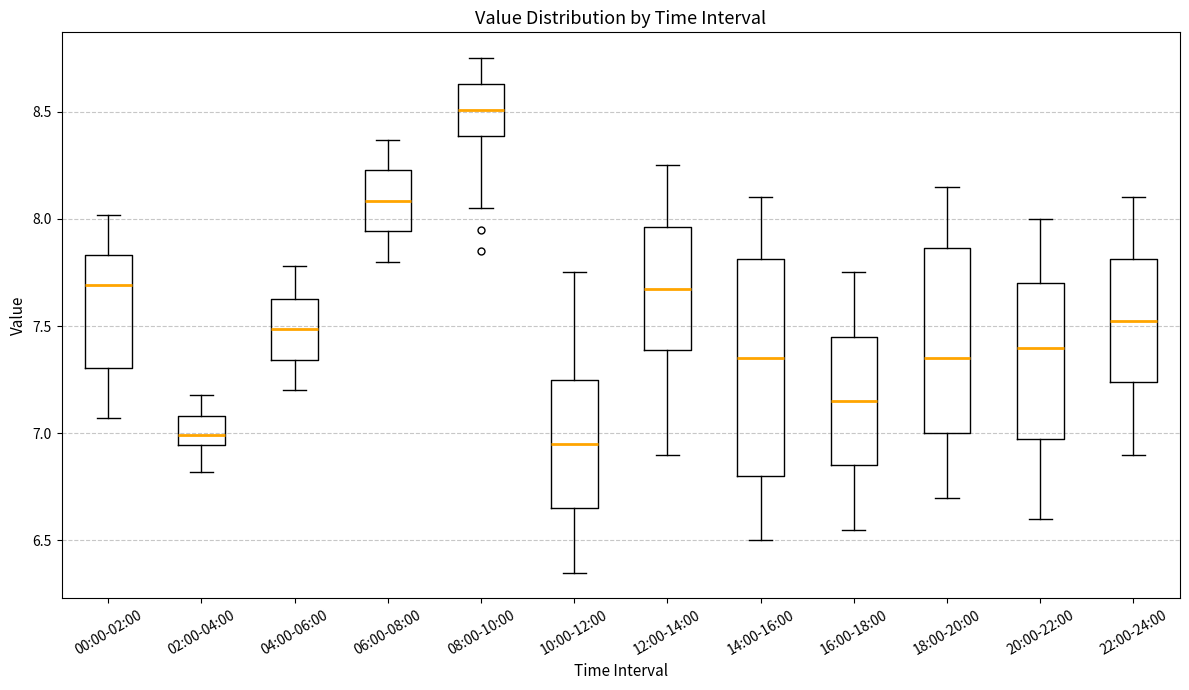

Comparing the boxes themselves (not the whiskers), which one is the tallest?

14:00-16:00